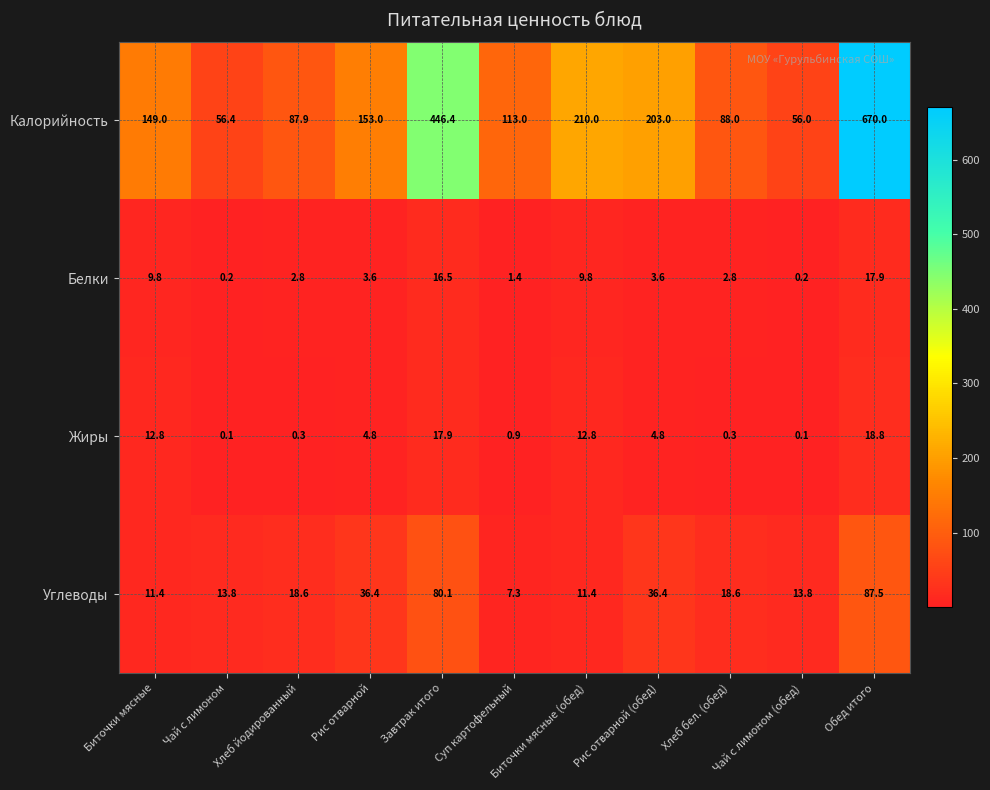

Which series has the largest total across all categories?

Калорийность